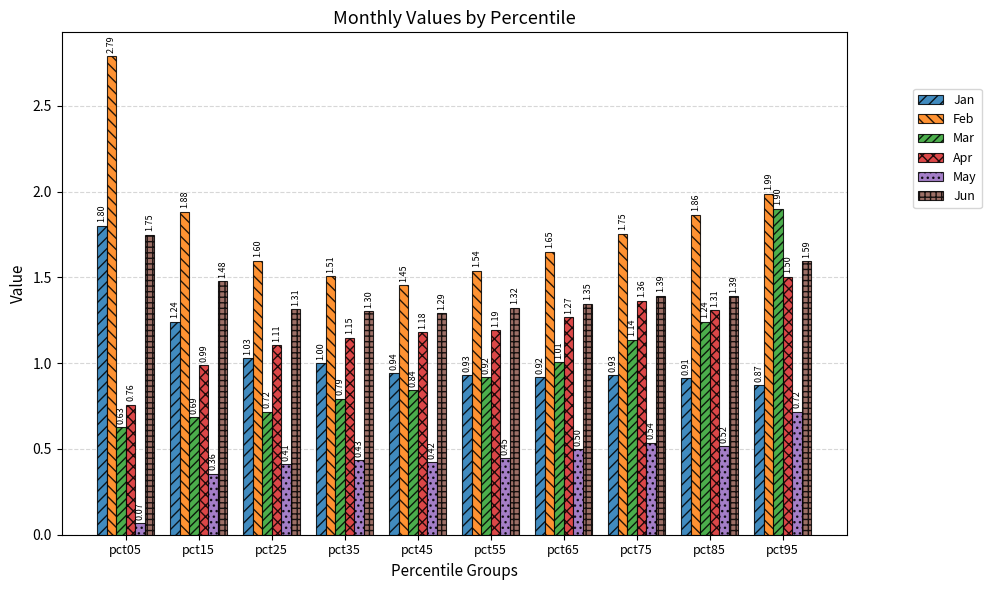

The value of Mar at pct05 is 0.9. True or false?

False